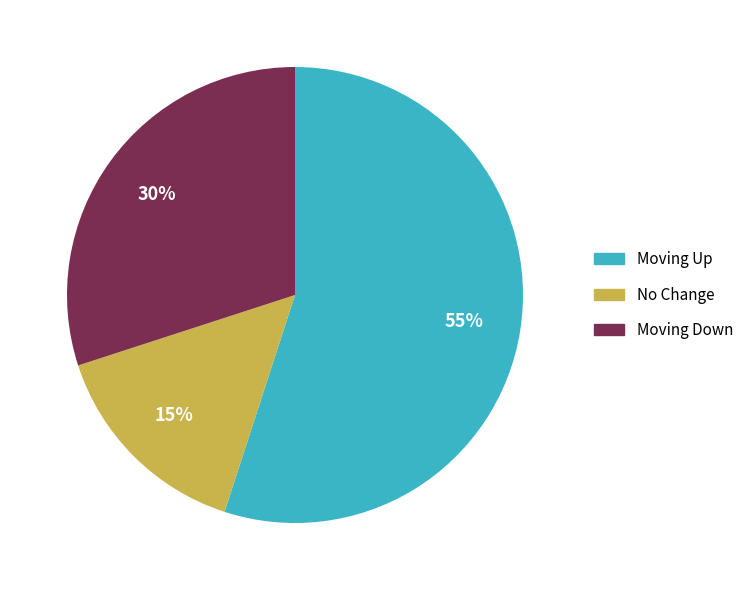

What percentage is the Moving Up slice, to the nearest percent?

55%